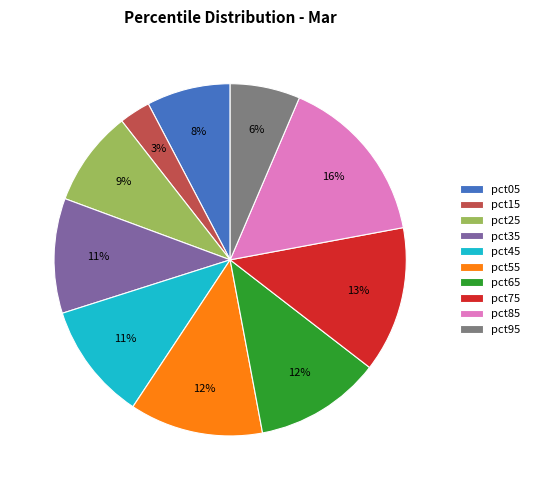

Which has a higher value, pct25 or pct75?

pct75